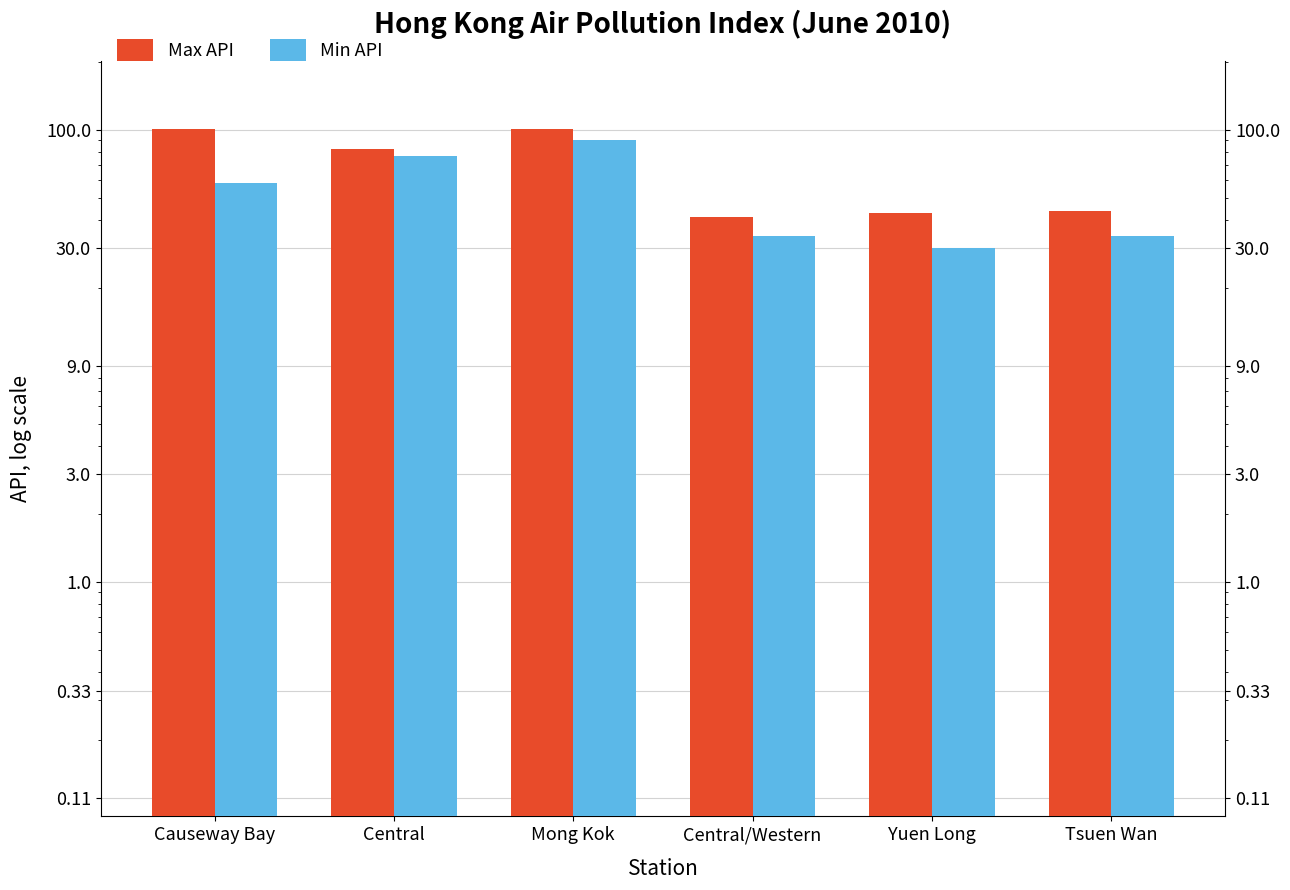

What is the sum of all Min API values?

323